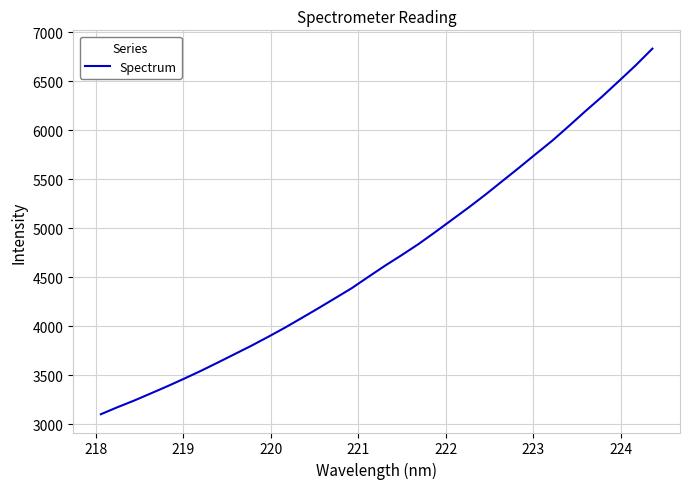

What is the greatest value displayed?

6831.9